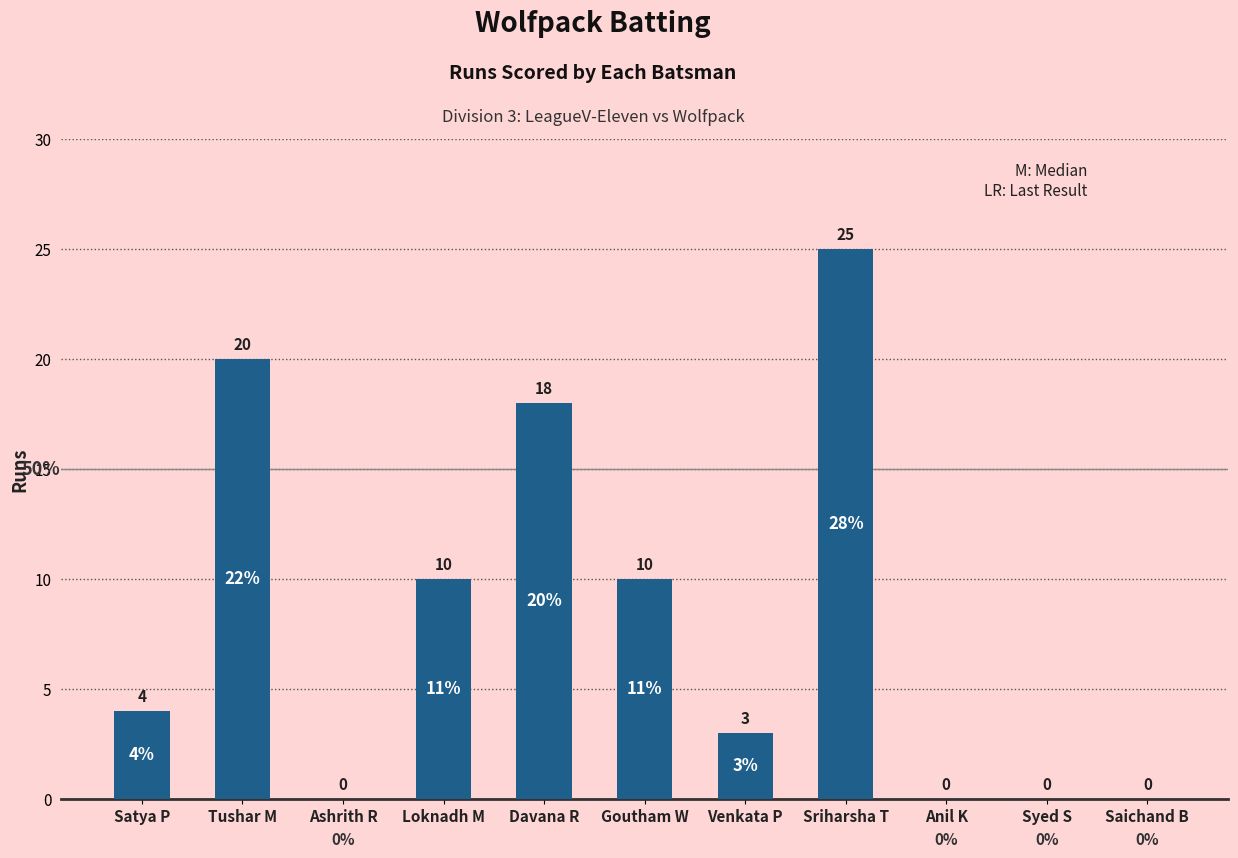

How many categories are shown in the chart?

11